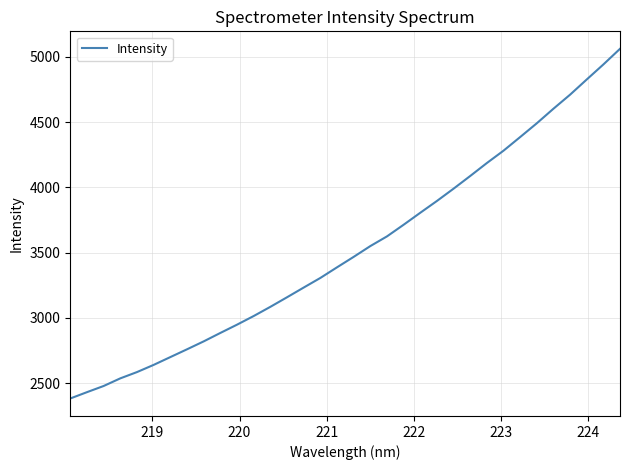

What is the greatest value displayed?

5061.9